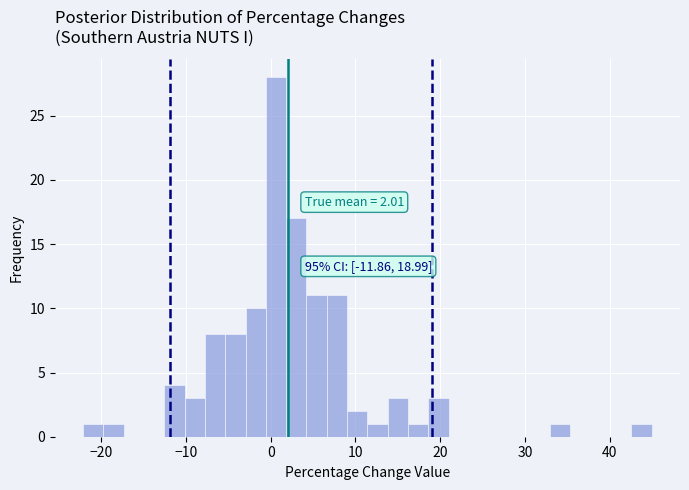

Around what value on the x-axis is the tallest bar? Give the approximate position of its centre, as read against the axis.

1